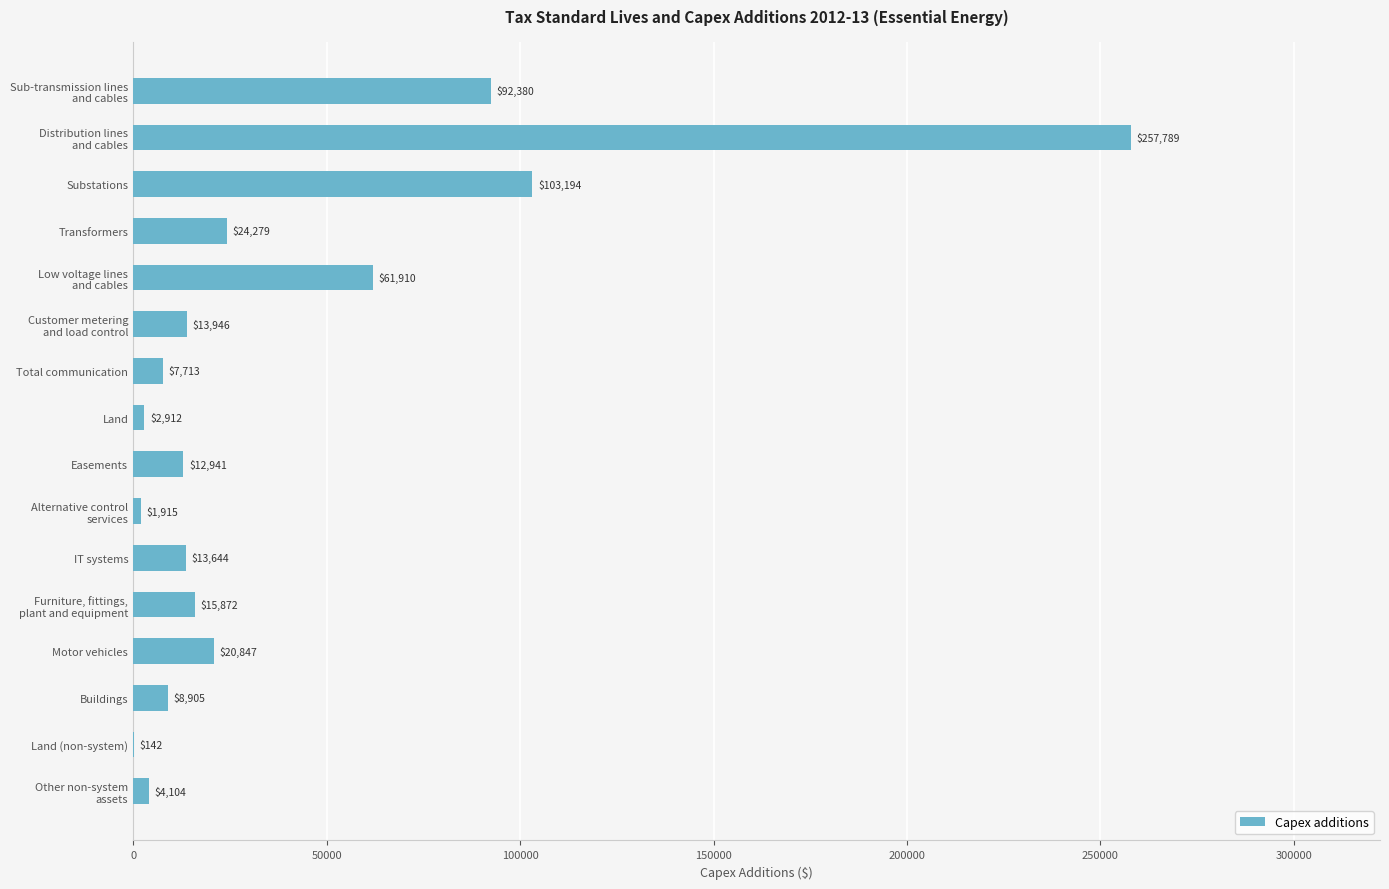

Approximately how many times larger is the value at Buildings compared to IT systems?

0.7